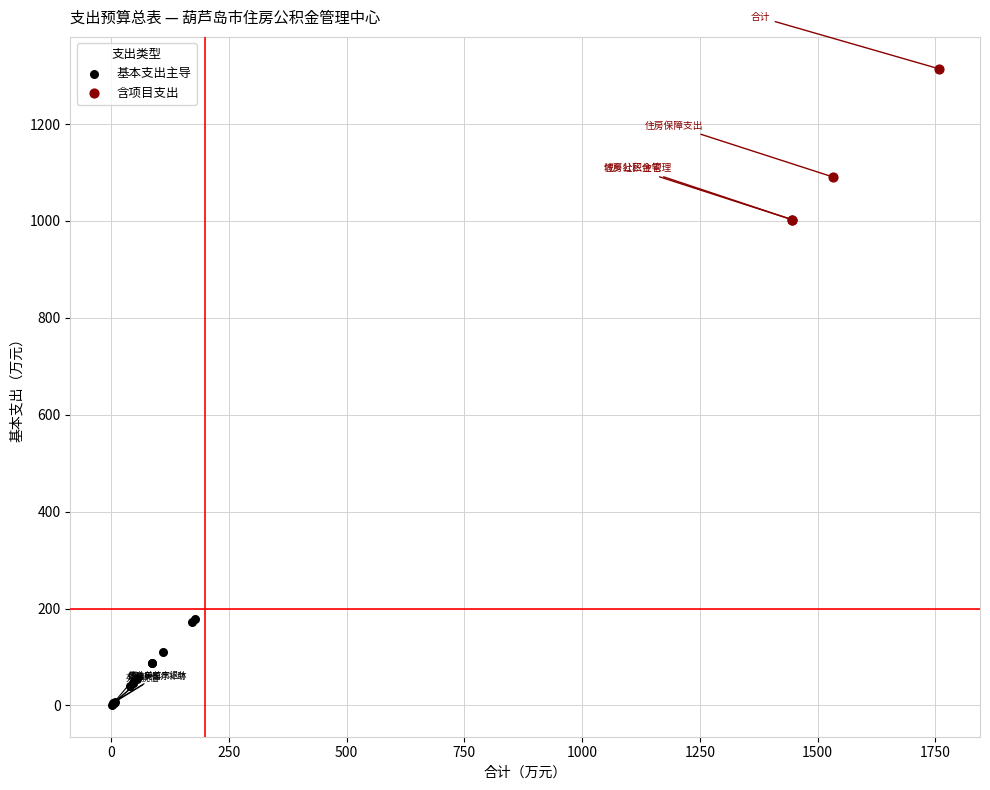

What are all the series names shown in the legend?

基本支出主导, 含项目支出